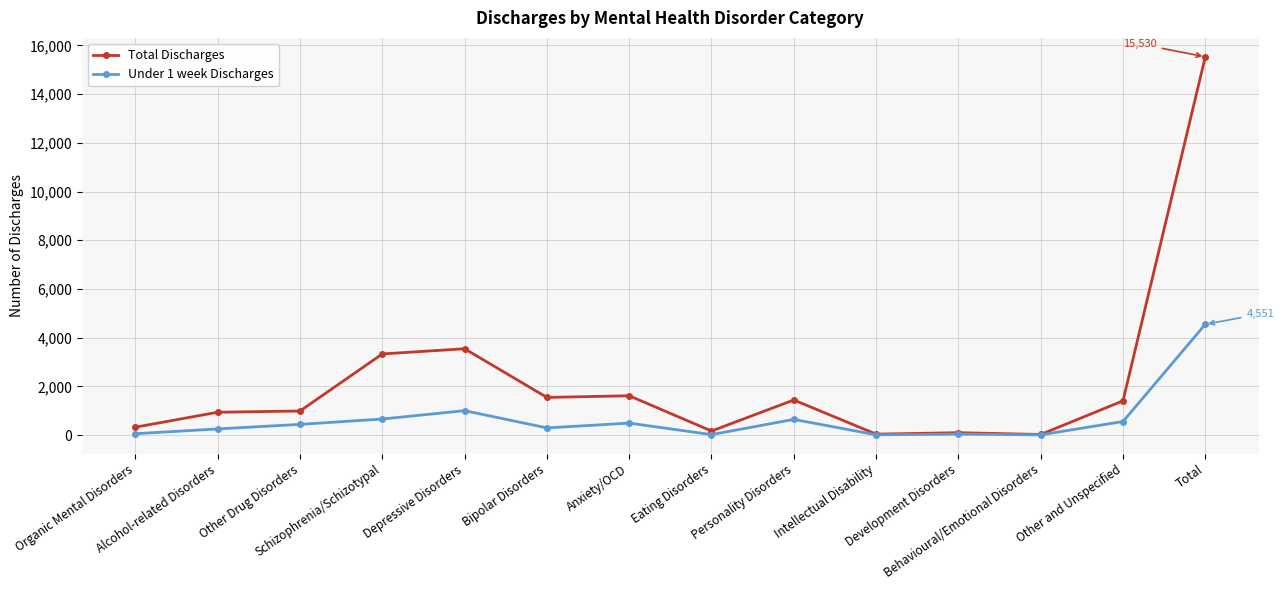

At which label is Under 1 week Discharges closest to 2283?

Depressive Disorders